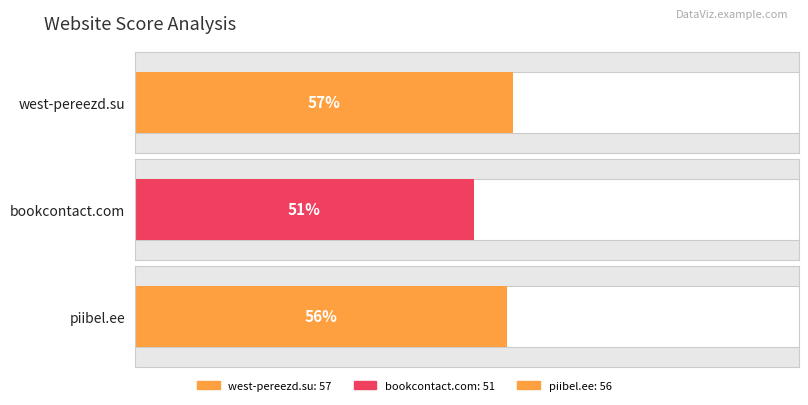

Rank the categories by value from highest to lowest.

west-pereezd.su, piibel.ee, bookcontact.com